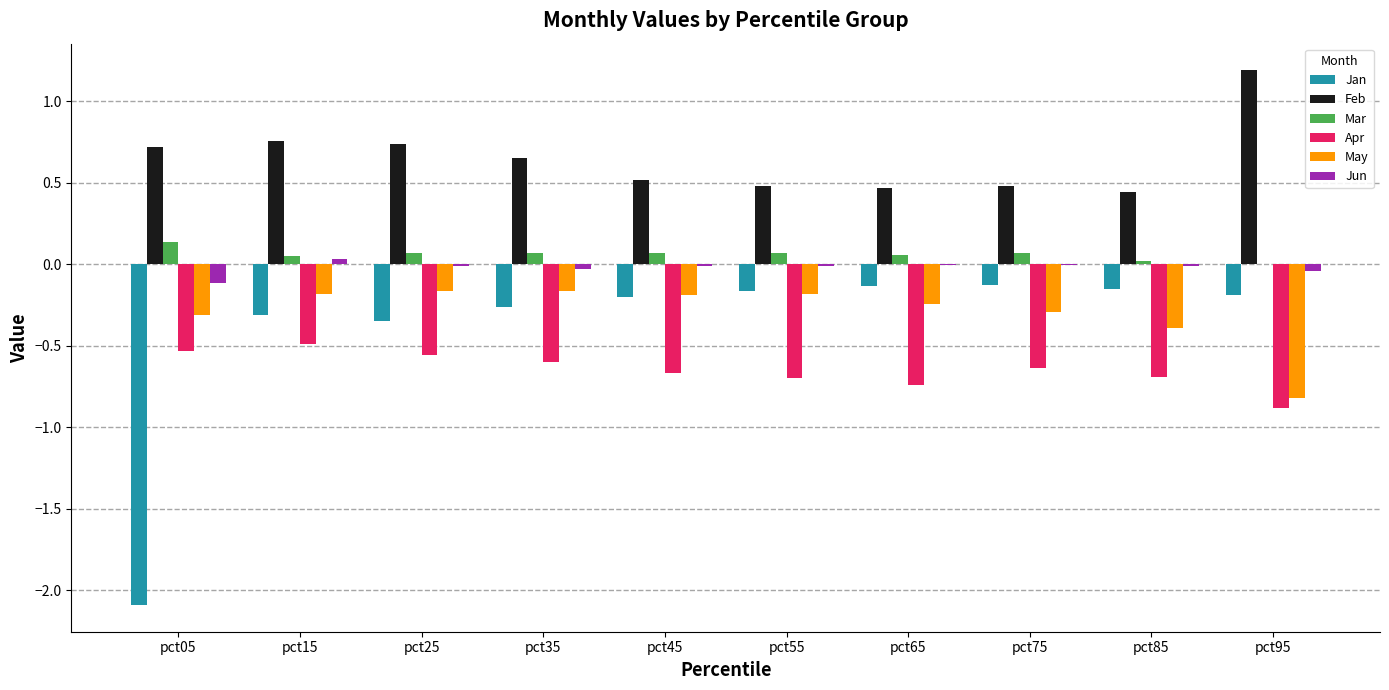

Which series has the largest total across all categories?

Feb